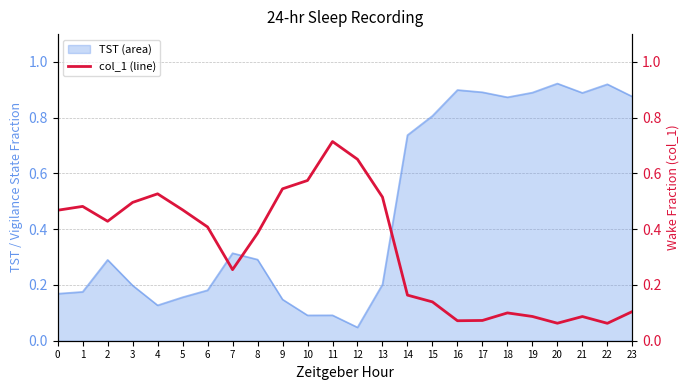

Where is TST (area) nearest to the value 0?

12